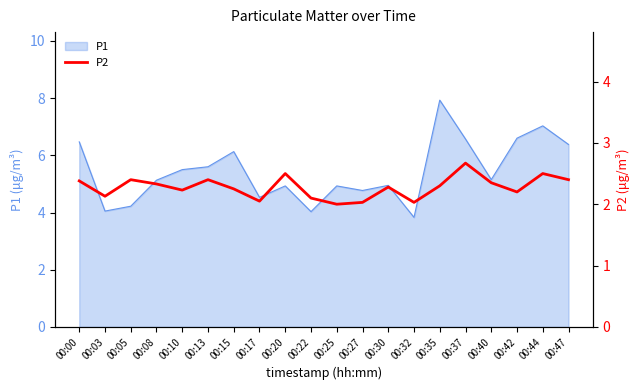

How many lines are shown in the chart?

1